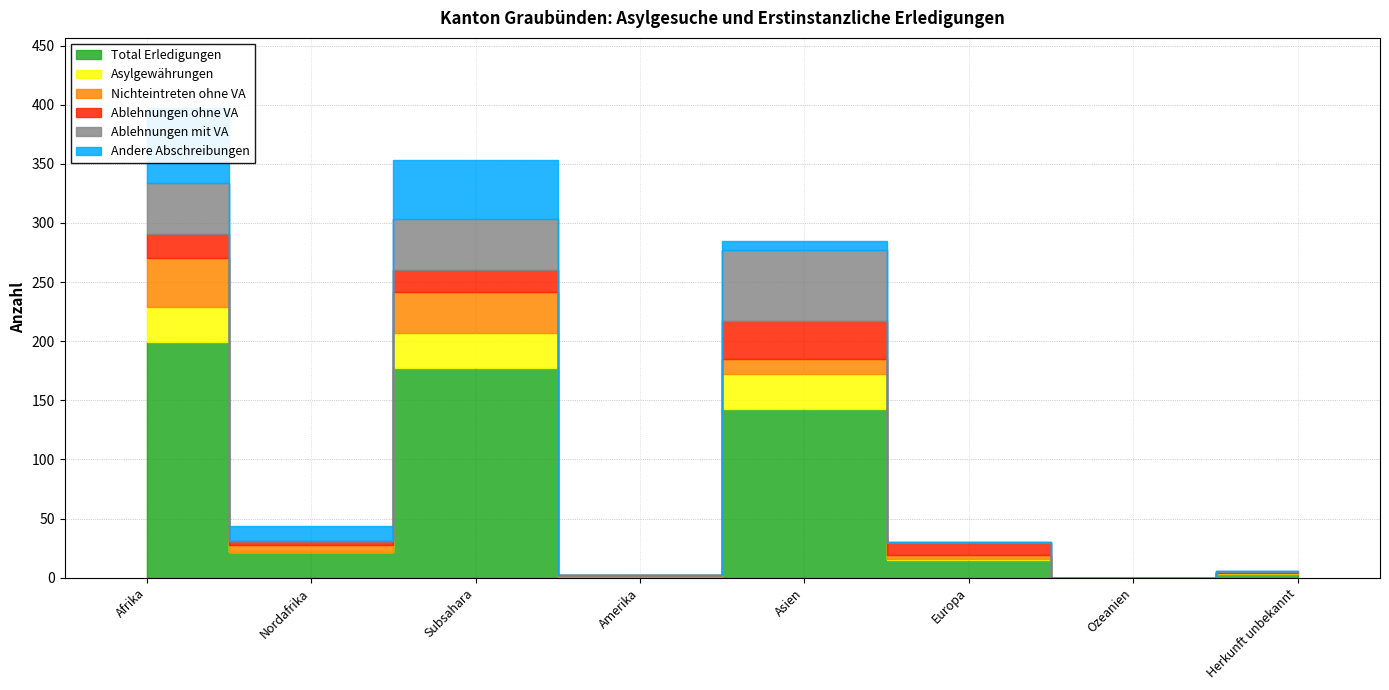

What is the difference between the maximum and minimum values in the Total Erledigungen series?

199